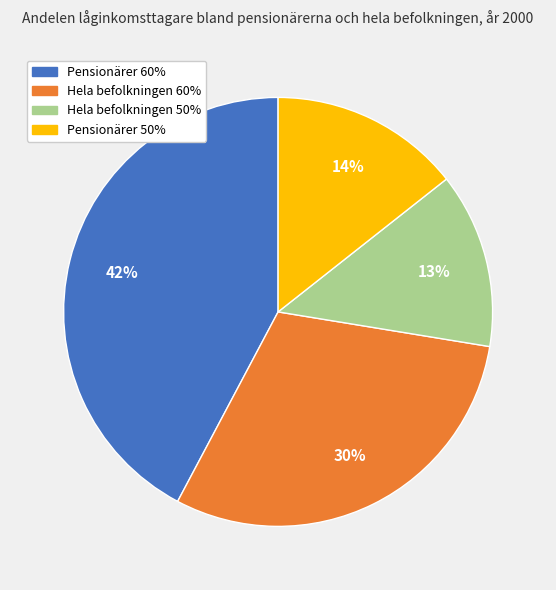

How many segments does this pie chart have?

4